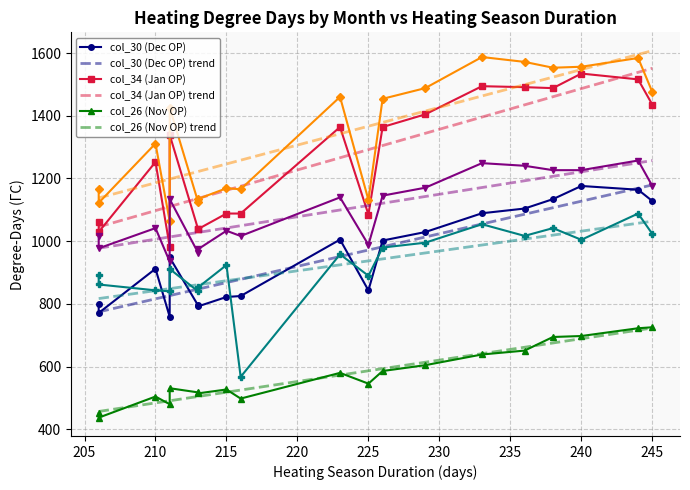

What is the value of the col_26 (Nov OP) point at the 5th from the left?

527.0